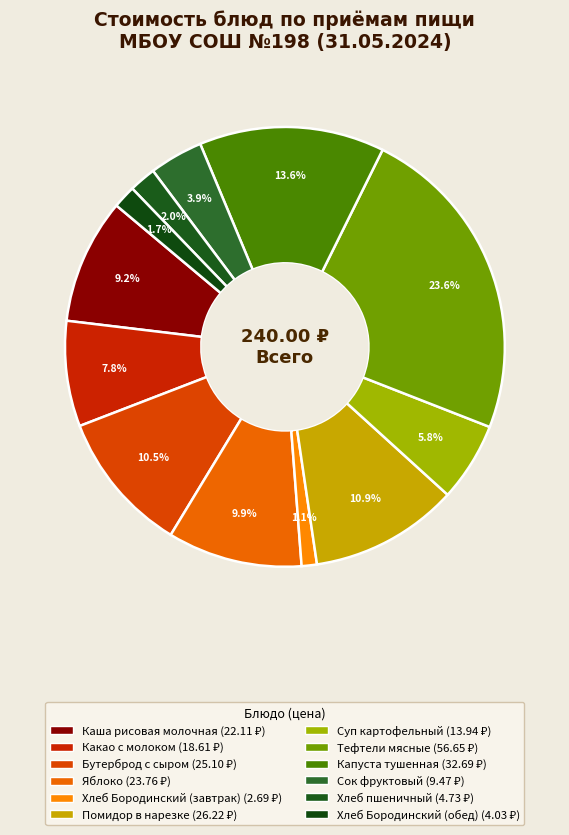

What percentage do Бутерброд с сыром and Суп картофельный together represent?

16.3%